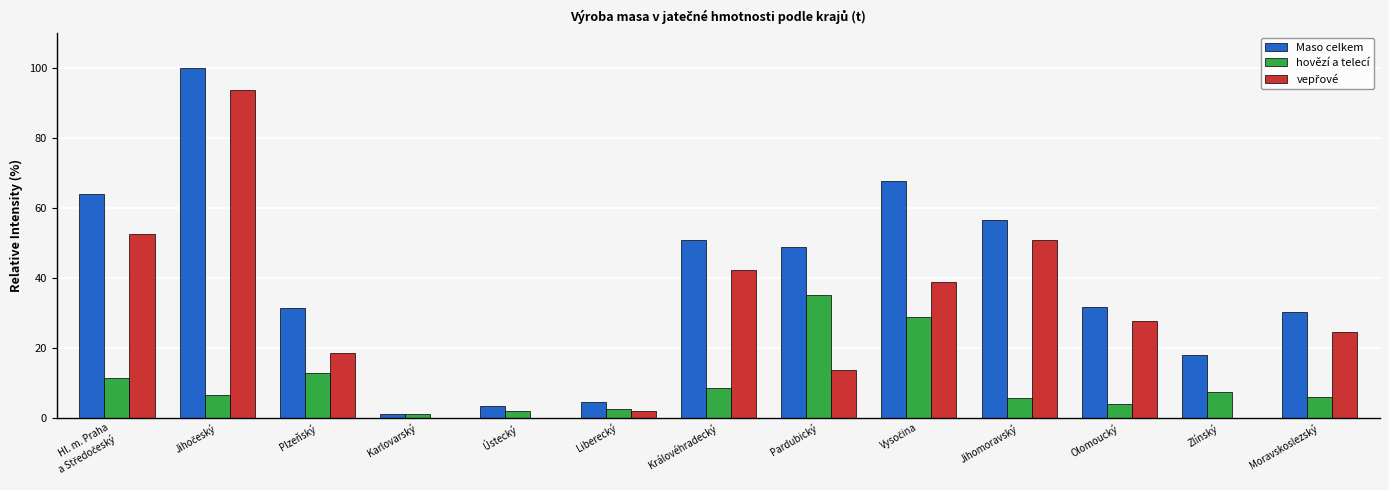

Which series has the largest total across all categories?

Maso celkem